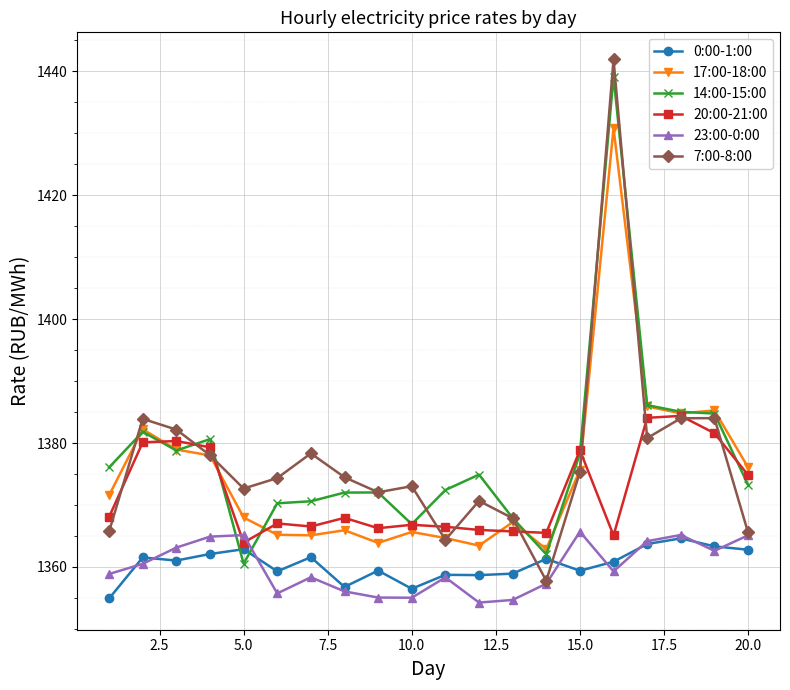

What is the maximum value shown in the chart?

1441.9